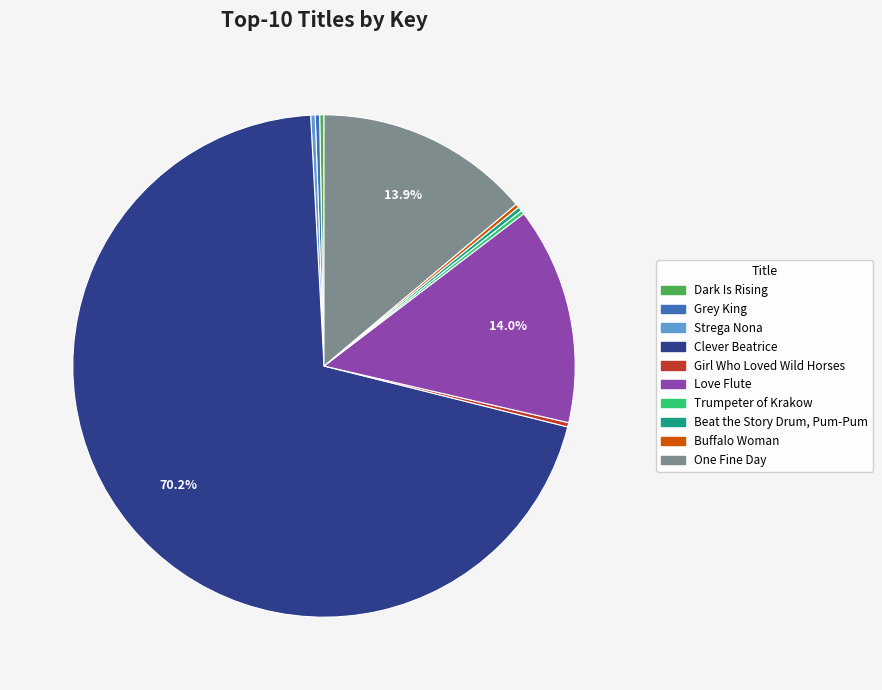

Is Clever Beatrice the majority of the pie?

Yes